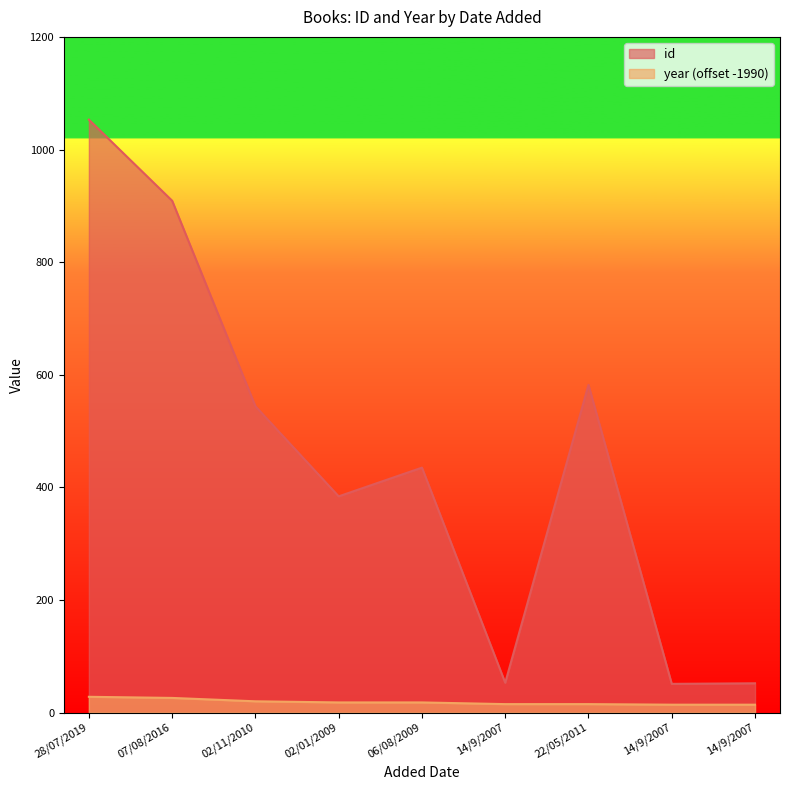

How many values in the year series are below 18?

4